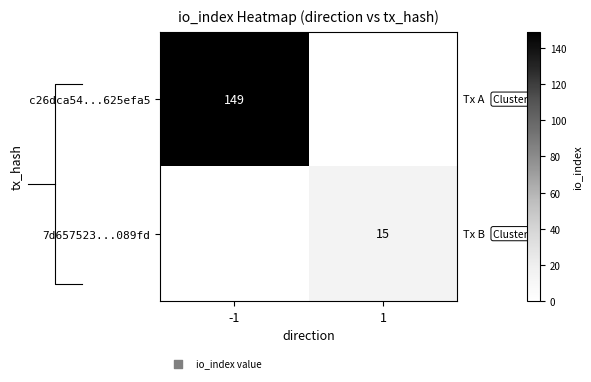

The c26dca54...625efa5 series shows 65 at -1. True or false?

False